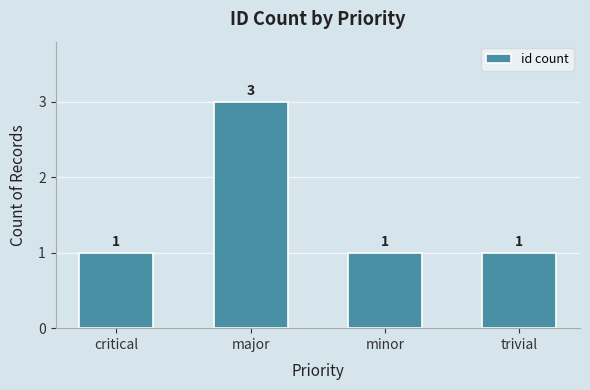

The chart shows a value of 2 at minor. True or false?

False